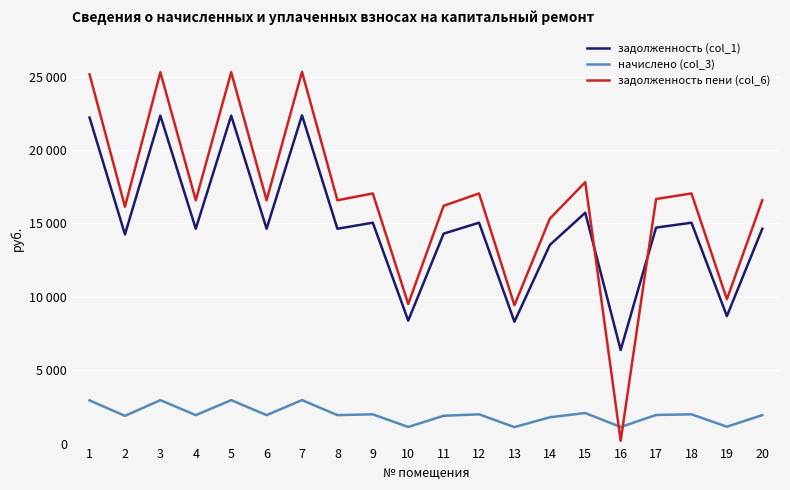

Reading left to right, transcribe all the data shown in this chart.

задолженность (col_1): 22213.2	14252.4	22341.6	14637.6	22341.6	14637.6	22364.9	14637.6	15048.5	8378.3	14303.8	15048.5	8302.8	13533.4	15729.0	6375.8	14714.6	15048.5	8685.0	14637.6
начислено (col_3): 2942.8	1888.1	2959.7	1939.1	2959.7	1939.1	2962.8	1939.1	1993.6	1132.9	1894.9	1993.6	1122.7	1792.9	2083.7	1129.4	1949.3	1993.6	1150.6	1939.1
задолженность пени (col_6): 25156.0	16140.5	25301.3	16576.7	25301.3	16576.7	25327.7	16576.7	17042.0	9511.1	16198.7	17042.0	9425.5	15326.2	17812.7	188.2	16664.0	17042.0	9835.6	16576.7